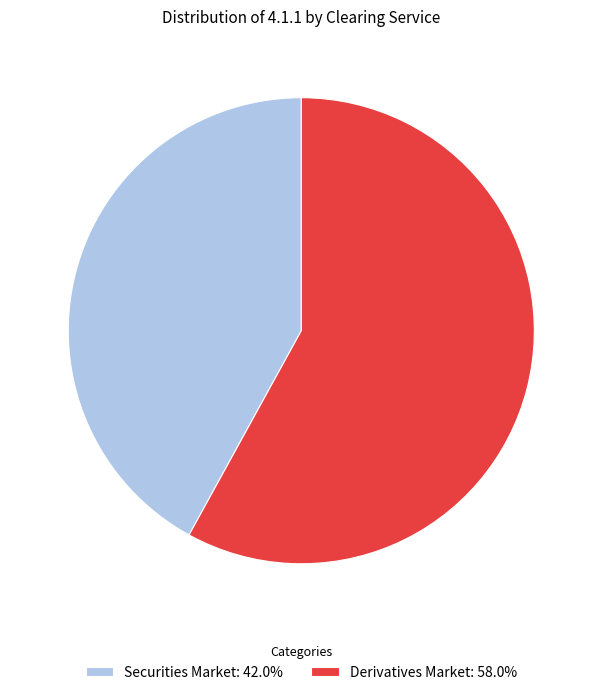

Do Securities Market: 42.0% and Derivatives Market: 58.0% together represent more than half of the pie?

Yes